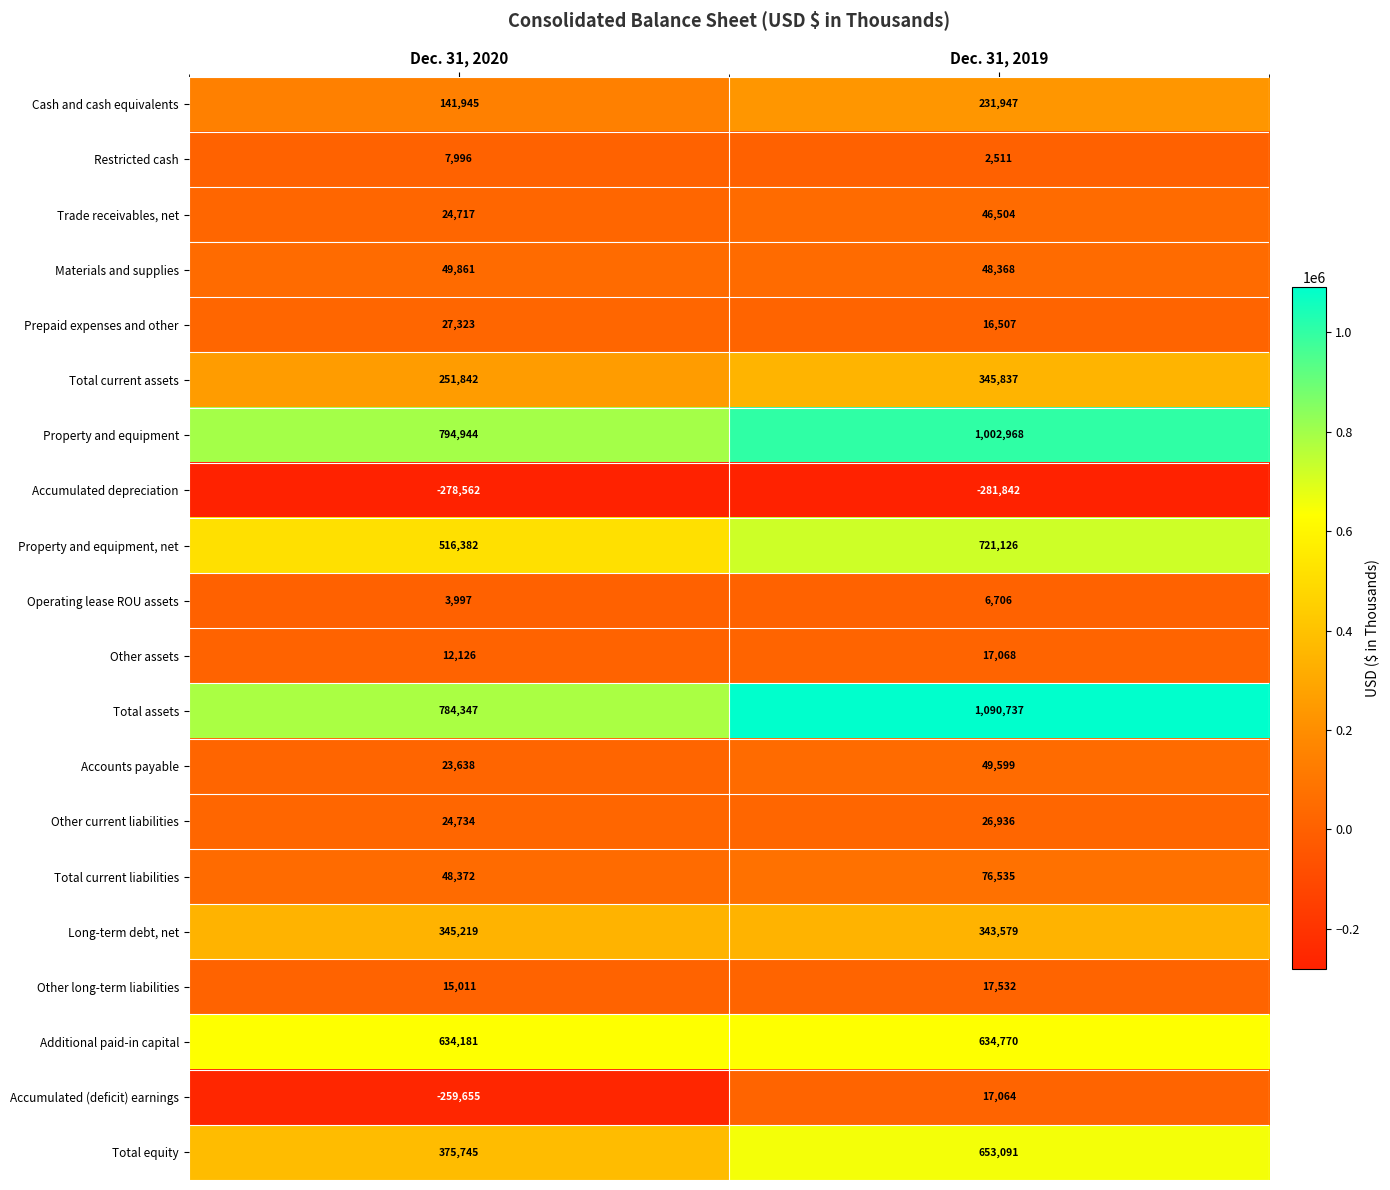

At which category does the chart reach its minimum across all series?

Dec. 31, 2019